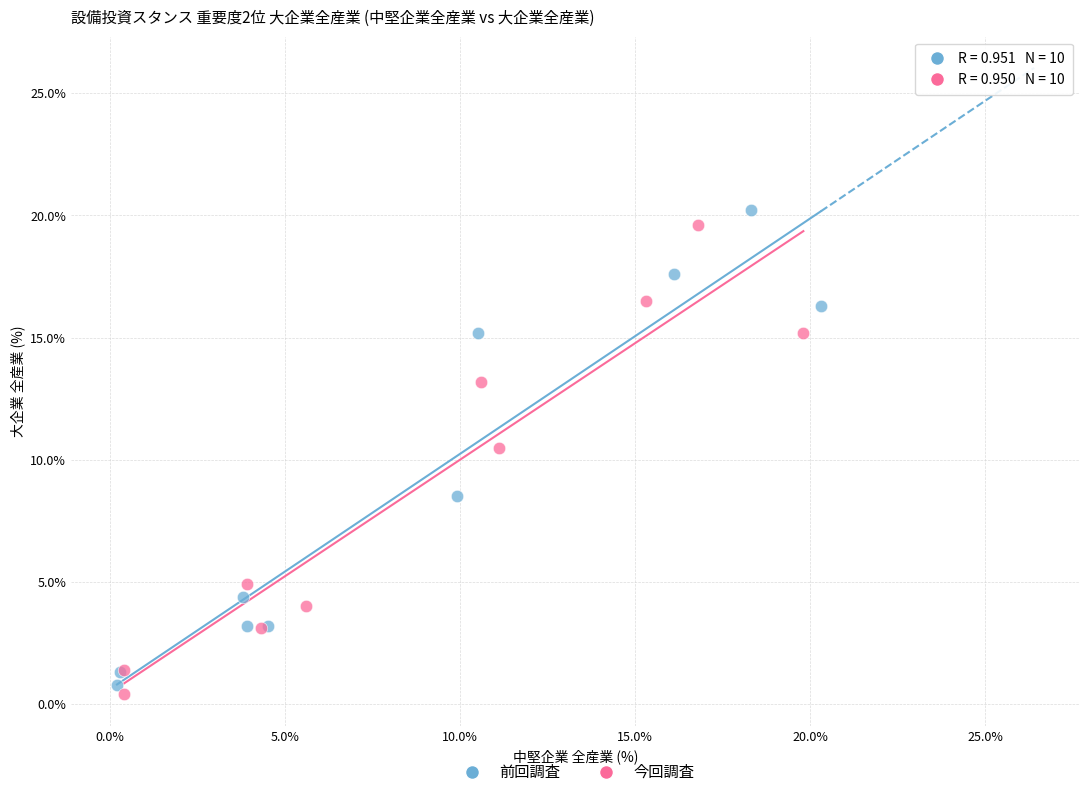

Which series reaches the maximum Y coordinate?

前回調査